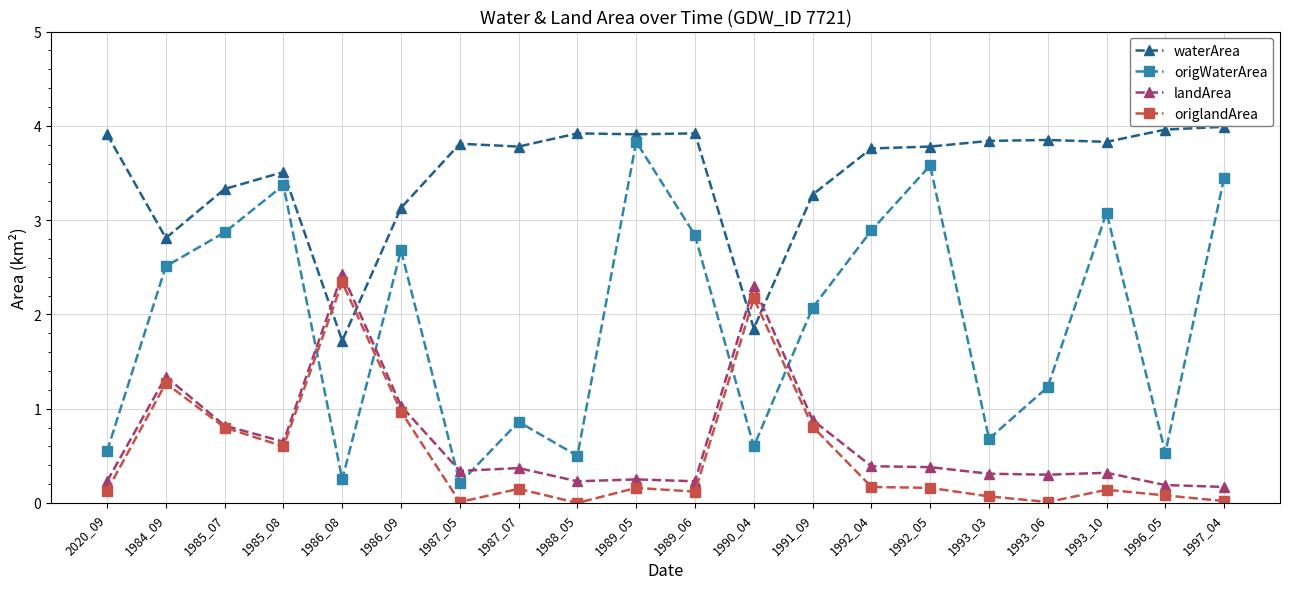

Rank the series by their maximum value, from highest to lowest.

waterArea, origWaterArea, landArea, origlandArea